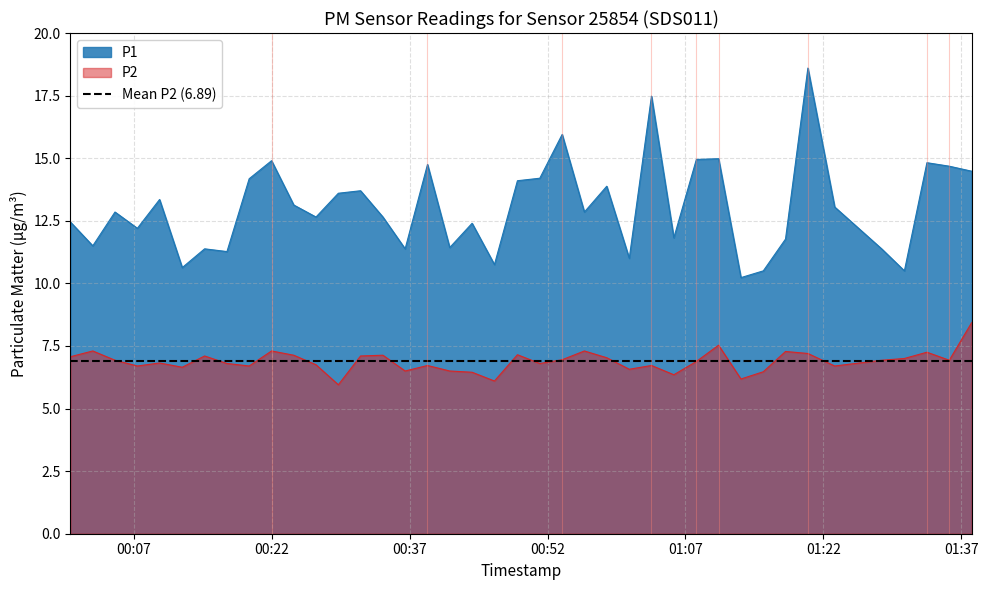

Which series has the largest total across all categories?

P1